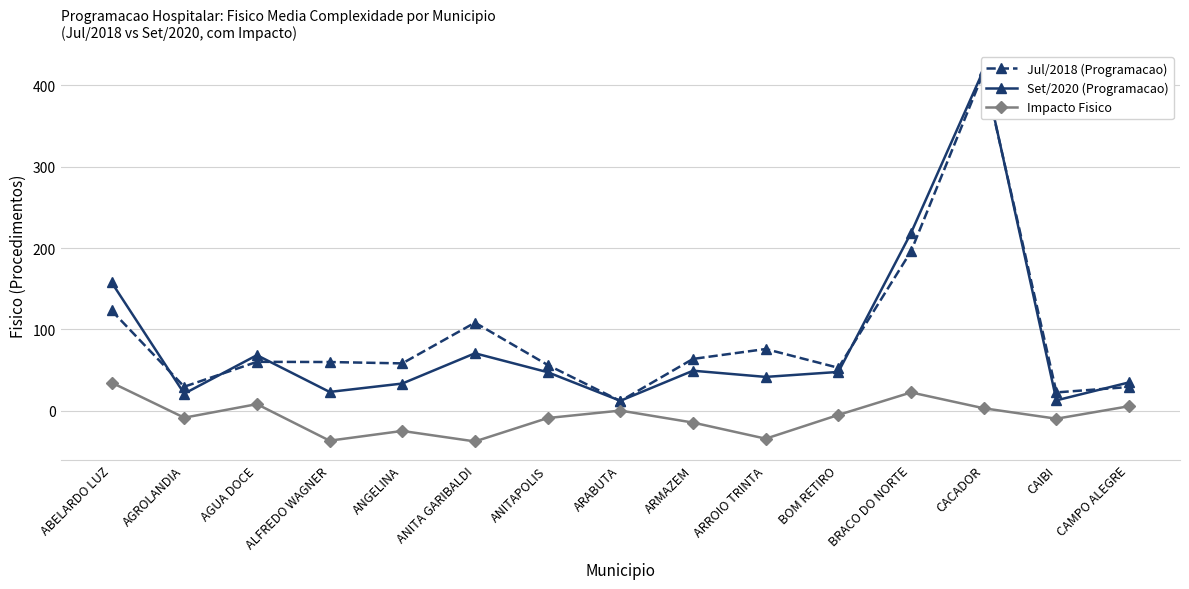

True or false: Set/2020 (Programacao) and Impacto Fisico cross at least once.

False